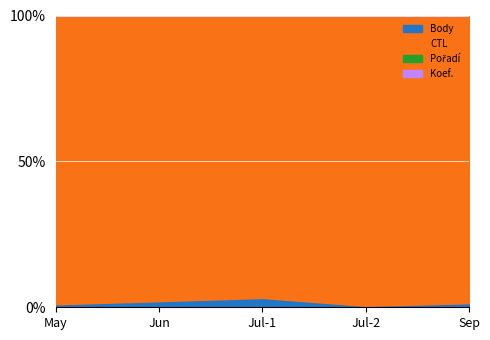

In Body, how many points are higher than both neighbors (excluding endpoints)?

1